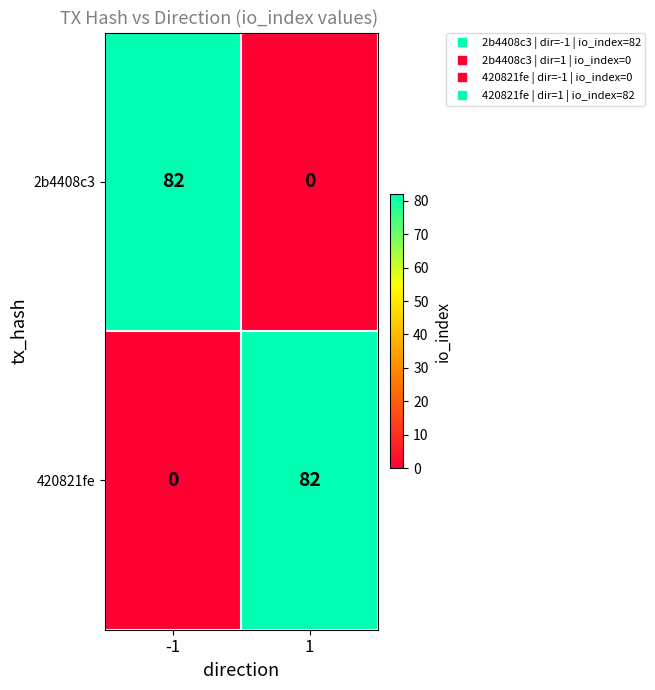

What is the greatest value displayed?

82